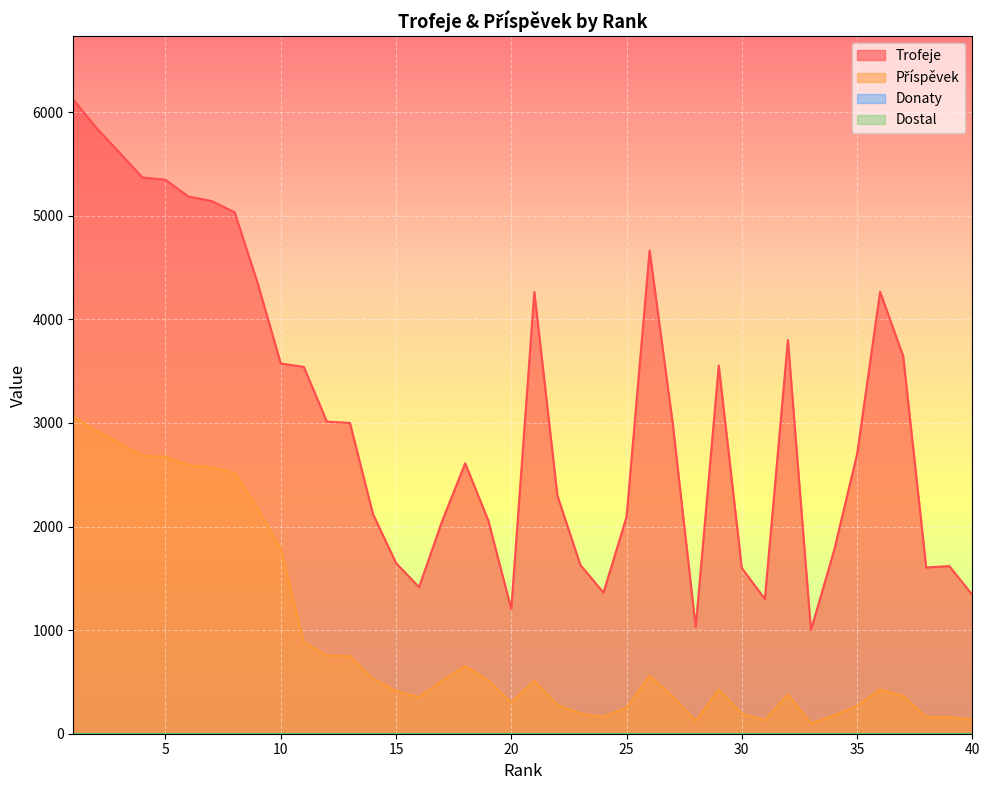

What is the difference between the maximum and minimum values in the Trofeje series?

5120